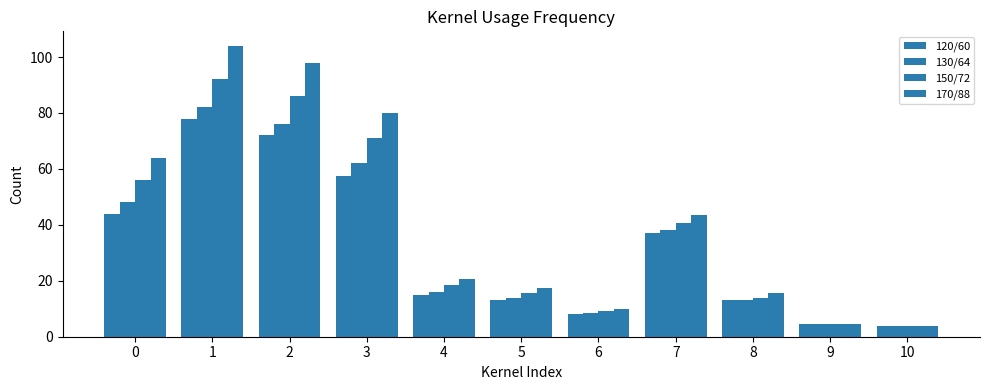

What is the approximate value of 130/64 at 2?

76.0